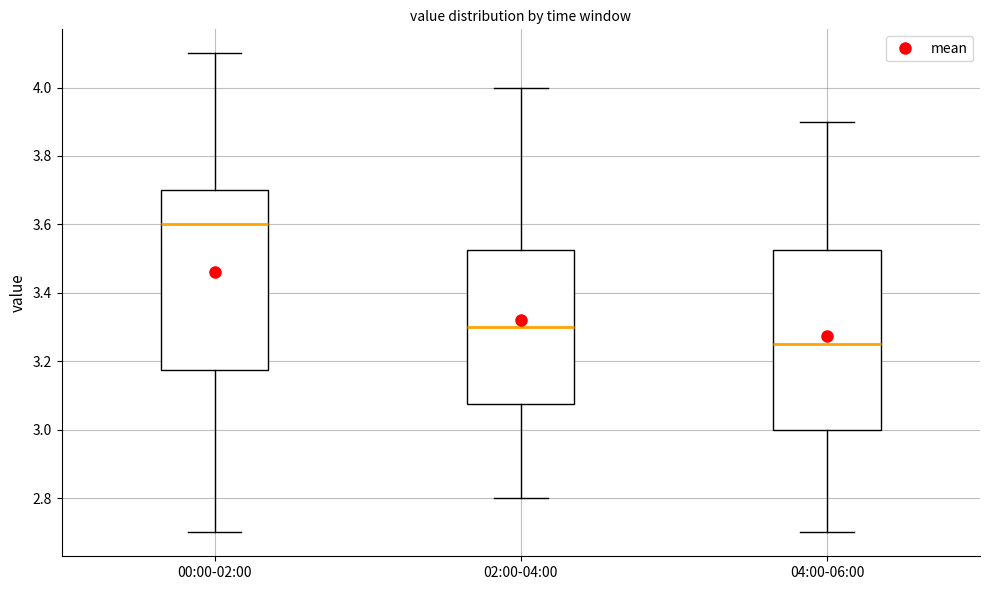

Reading left to right, transcribe this box plot: for each box, give where its median line is, the range the box spans, and where its two whiskers end, as read against the y-axis. The values are not printed on the chart, so give them approximately, as read against the axis.

00:00-02:00: median 3.60, box 3.18 to 3.70, whiskers 2.70 to 4.10
02:00-04:00: median 3.30, box 3.08 to 3.52, whiskers 2.80 to 4.00
04:00-06:00: median 3.26, box 3.00 to 3.52, whiskers 2.70 to 3.90